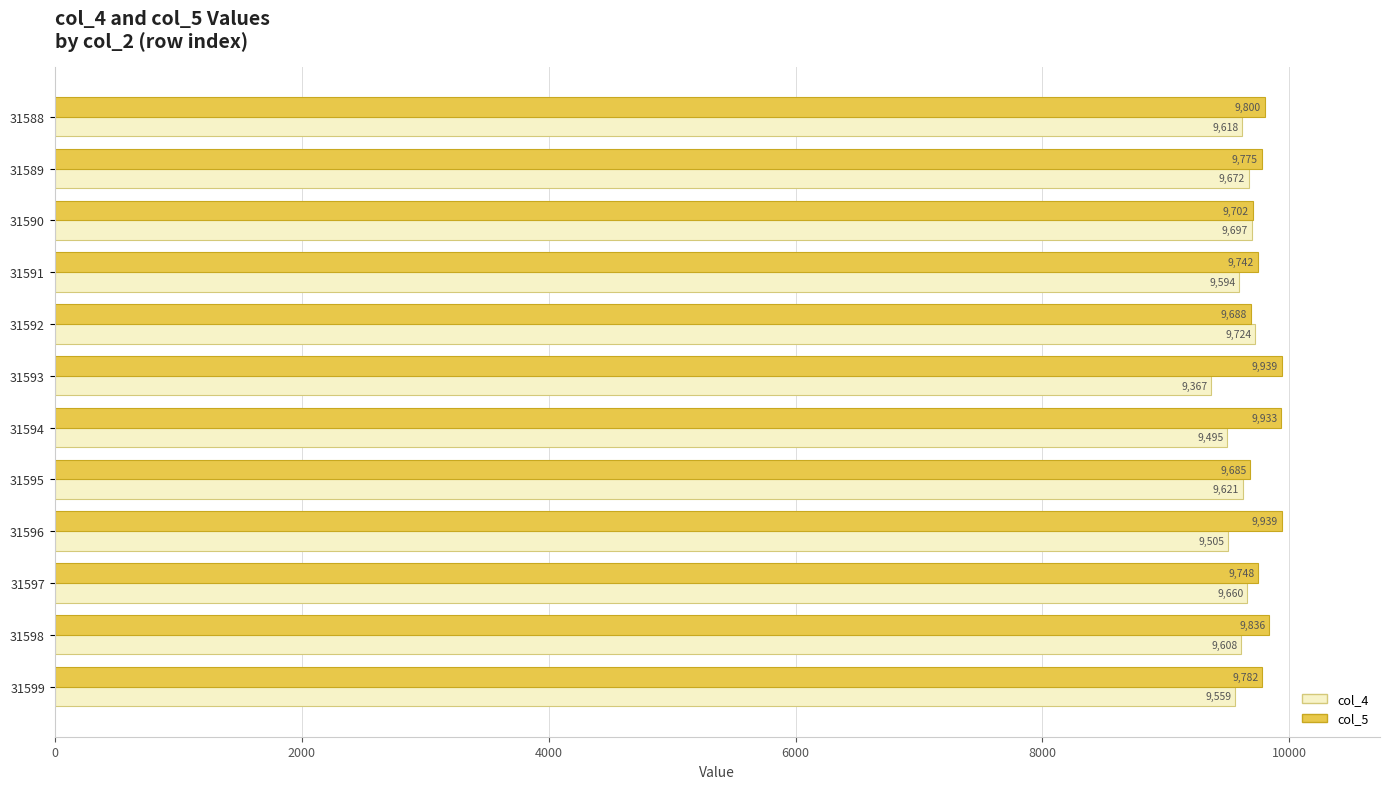

What value does the col_4 series have at 31591, to the nearest 5?

9595